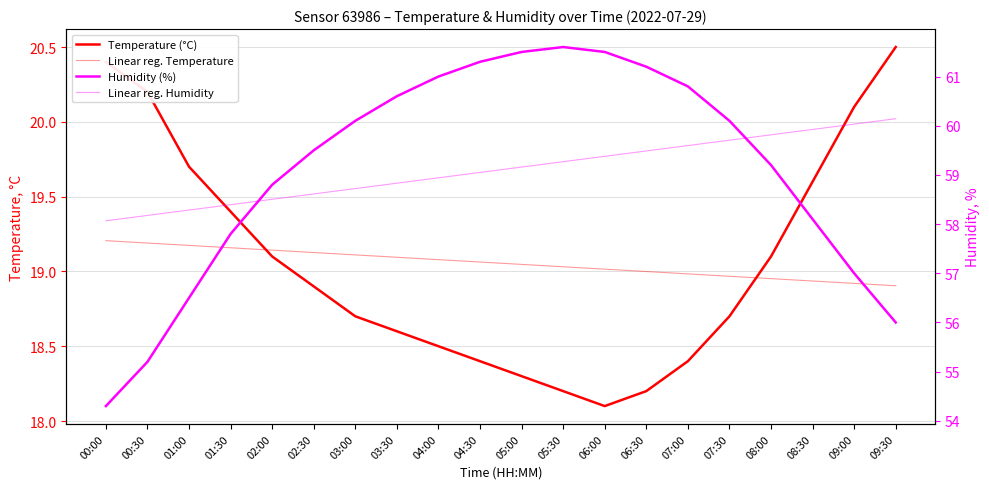

Reading left to right, what are all the values shown in this chart?

Temperature (°C): 20.4	20.2	19.7	19.4	19.1	18.9	18.7	18.6	18.5	18.4	18.3	18.2	18.1	18.2	18.4	18.7	19.1	19.6	20.1	20.5
Linear reg. Temperature: 19.2	19.2	19.2	19.2	19.1	19.1	19.1	19.1	19.1	19.1	19.0	19.0	19.0	19.0	19.0	19.0	19.0	18.9	18.9	18.9
Humidity (%): 54.3	55.2	56.5	57.8	58.8	59.5	60.1	60.6	61.0	61.3	61.5	61.6	61.5	61.2	60.8	60.1	59.2	58.1	57.0	56.0
Linear reg. Humidity: 58.1	58.2	58.3	58.4	58.5	58.6	58.7	58.8	58.9	59.1	59.2	59.3	59.4	59.5	59.6	59.7	59.8	59.9	60.0	60.1